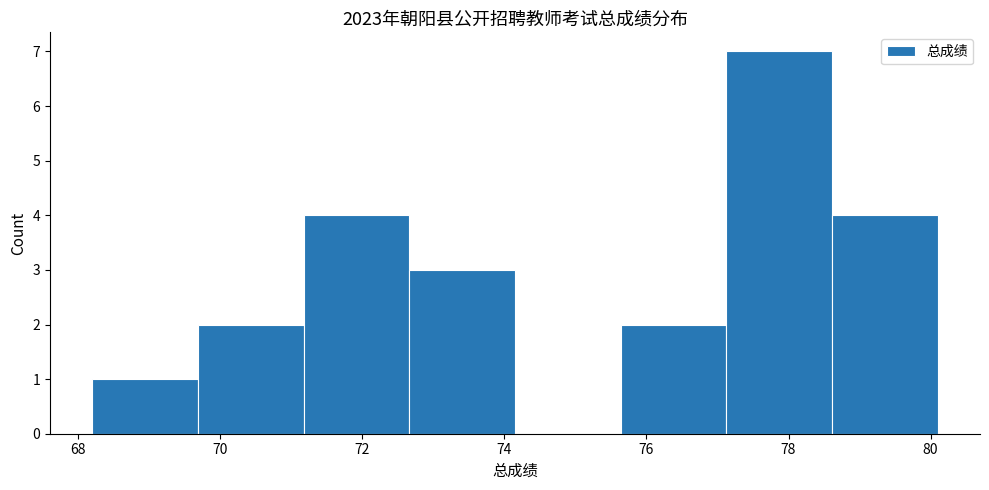

How tall is the bar that spans 72.6 to 74.2 on the x-axis? Neither the bar edges nor the heights are printed on the chart, so give them approximately, as read against the axes.

3